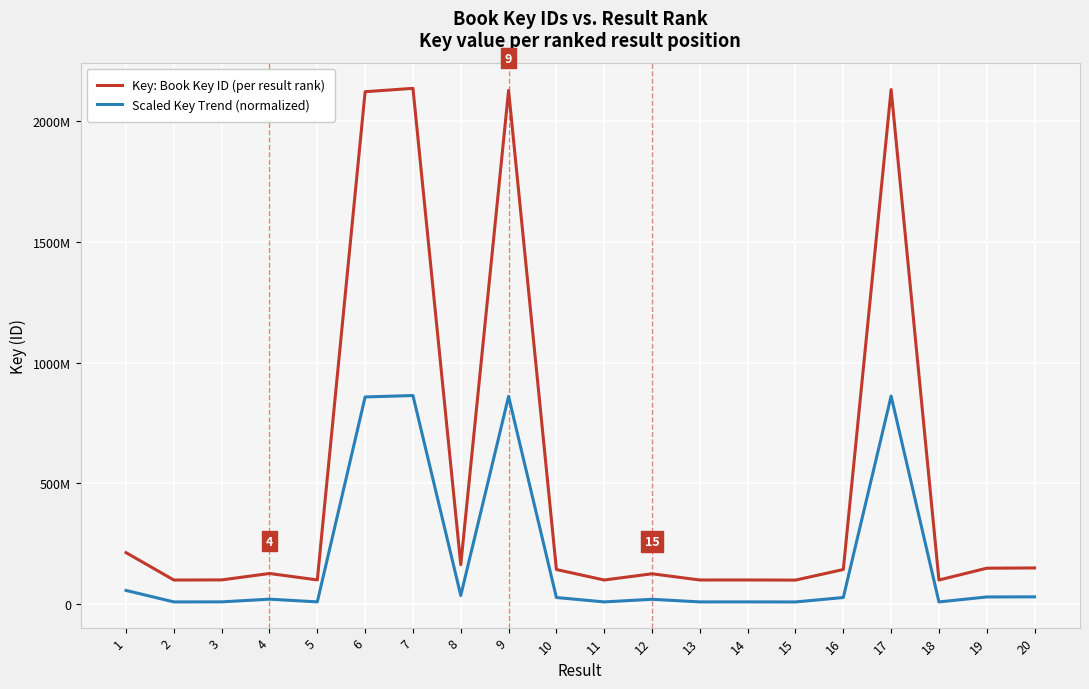

Which category has the lowest value in the Key: Book Key ID (per result rank) series?

15